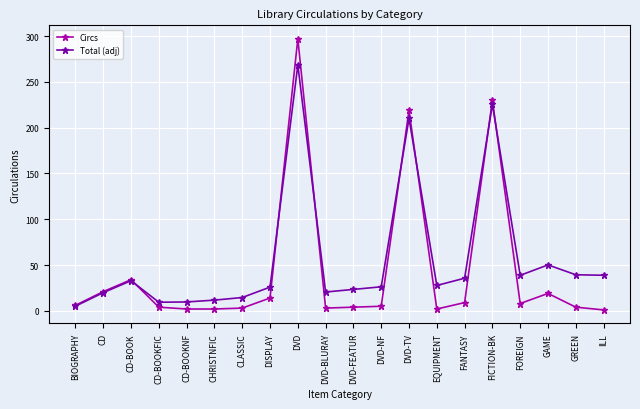

What position from the right is CD-BOOKNF?

16